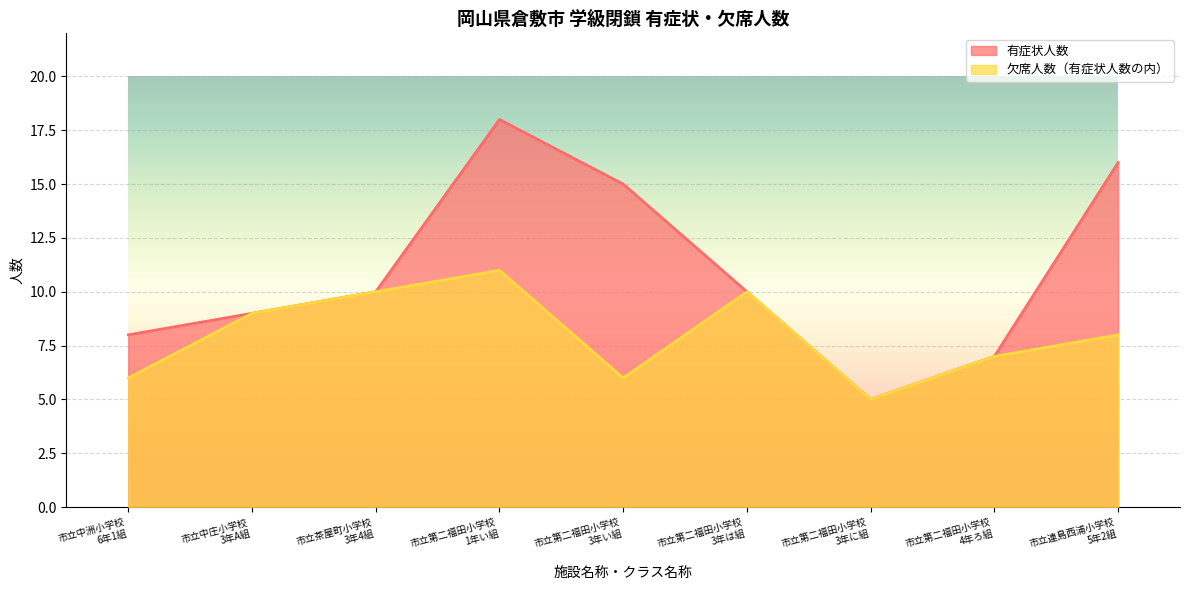

At which category is the sum across all series the highest?

市立第二福田小学校
1年い組